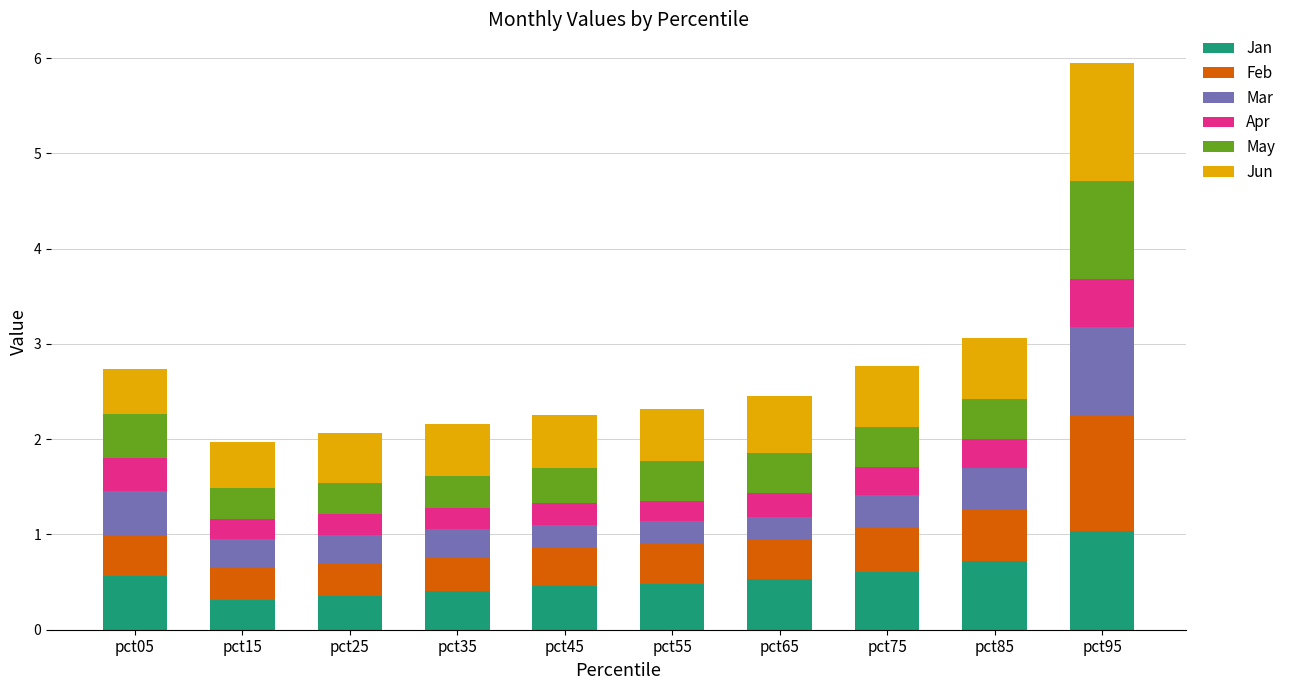

What is the sum of all Jan values?

5.5